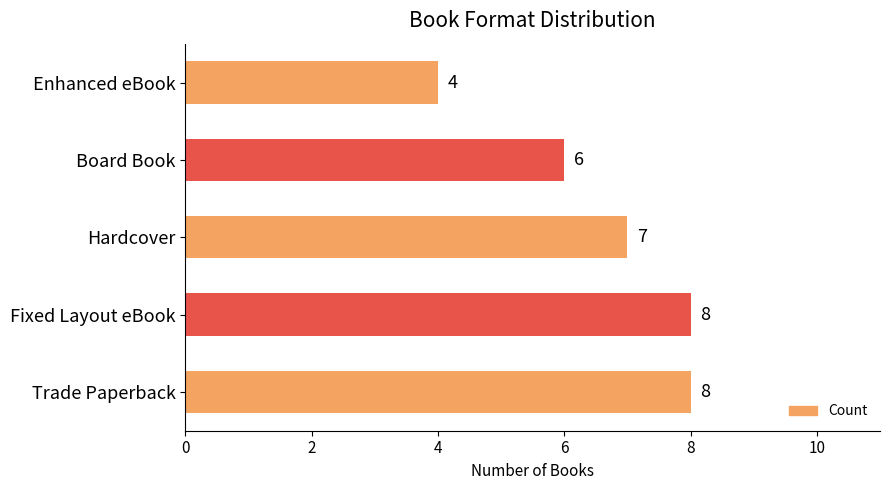

How many values are below 7?

2